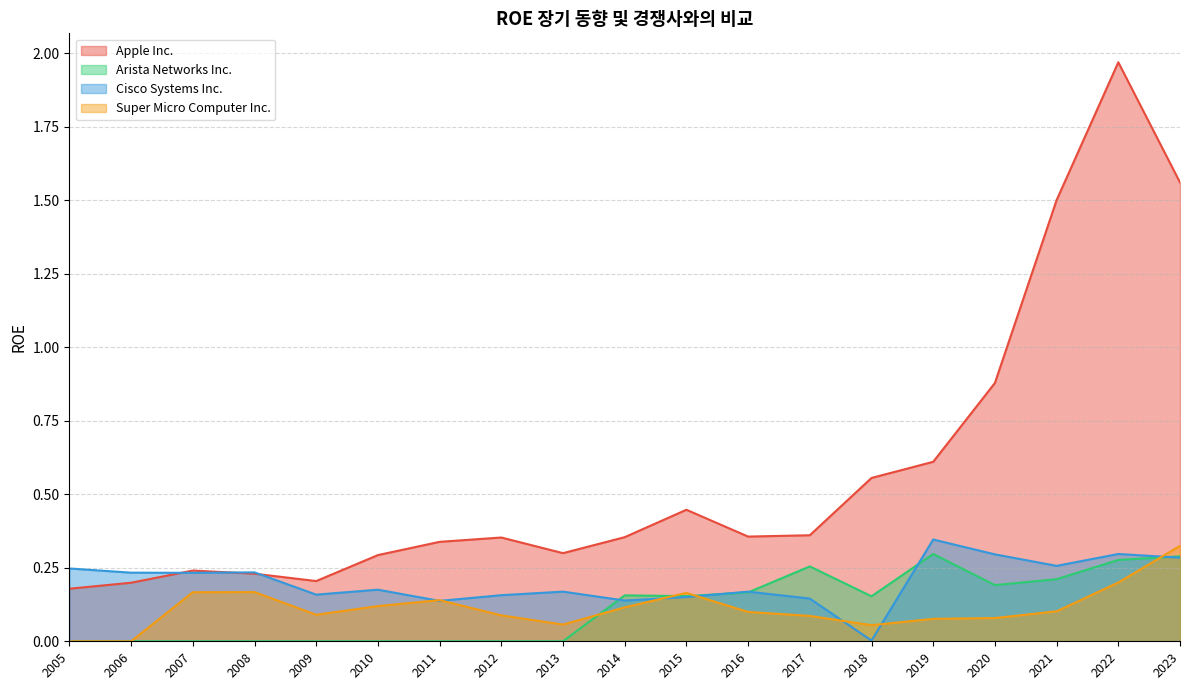

What is the maximum value shown in the chart?

2.0